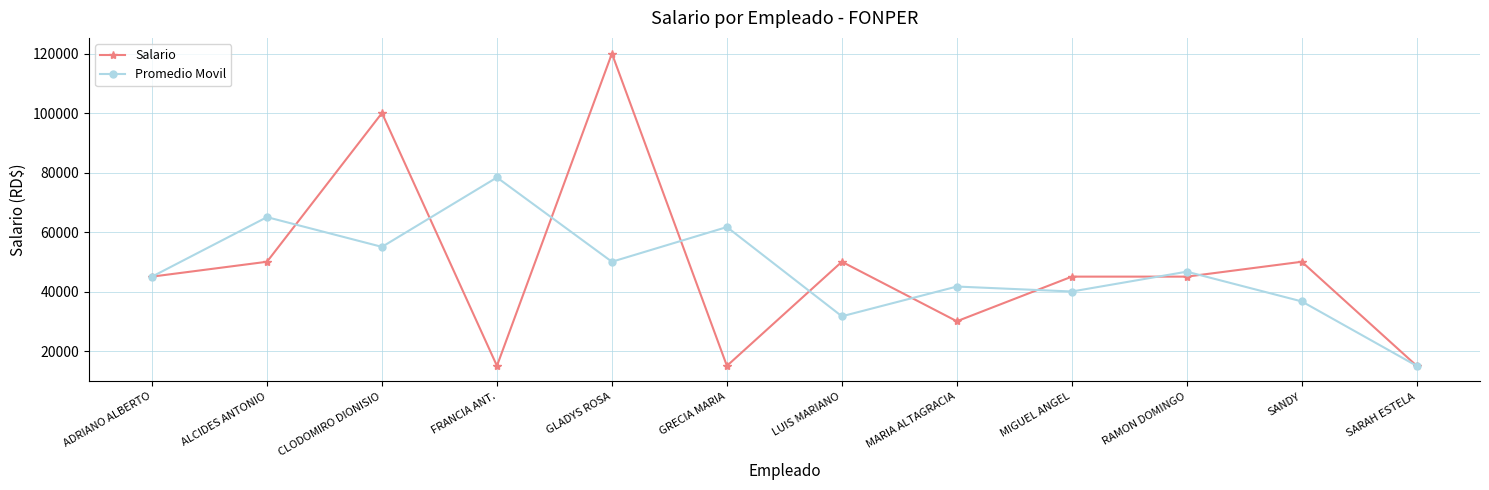

What is the difference between the maximum and minimum values in the Promedio Movil series?

63333.3